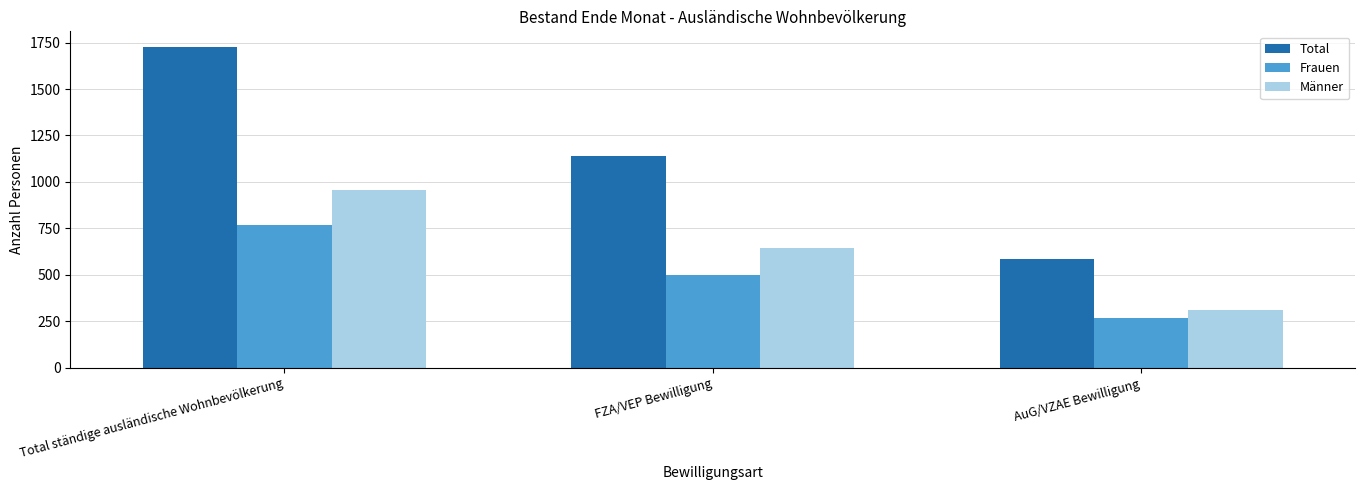

Is it true that Männer equals 313 at AuG/VZAE Bewilligung?

True